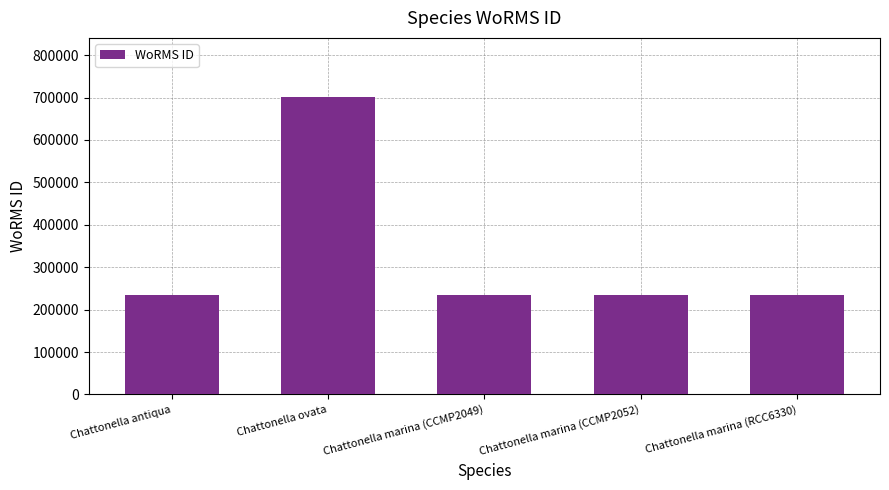

What is the value of the 4th bar from the left?

233780